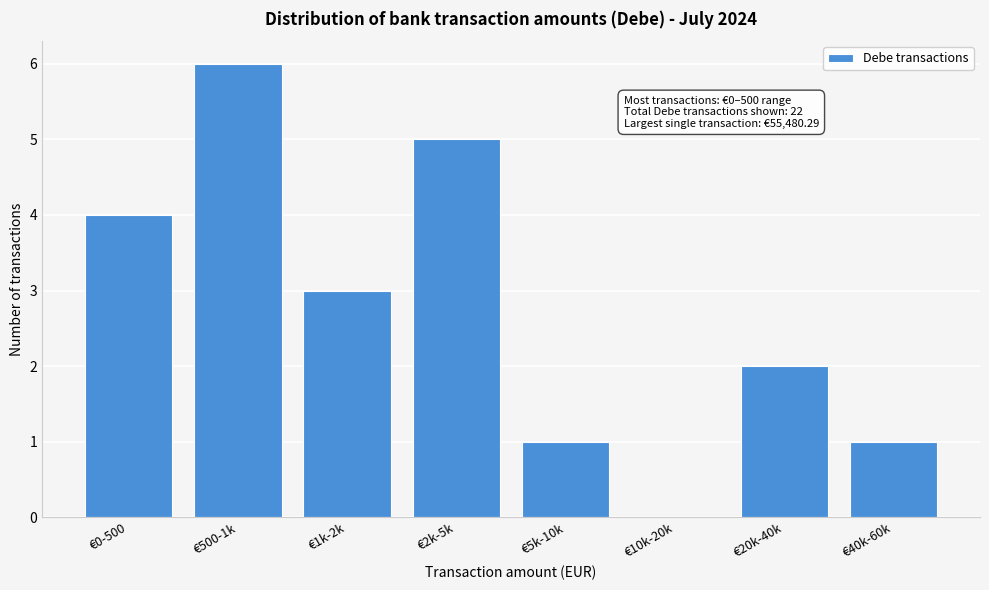

Reading left to right, transcribe all the data shown in this chart.

€0-500=4	€500-1k=6	€1k-2k=3	€2k-5k=5	€5k-10k=1	€10k-20k=0	€20k-40k=2	€40k-60k=1